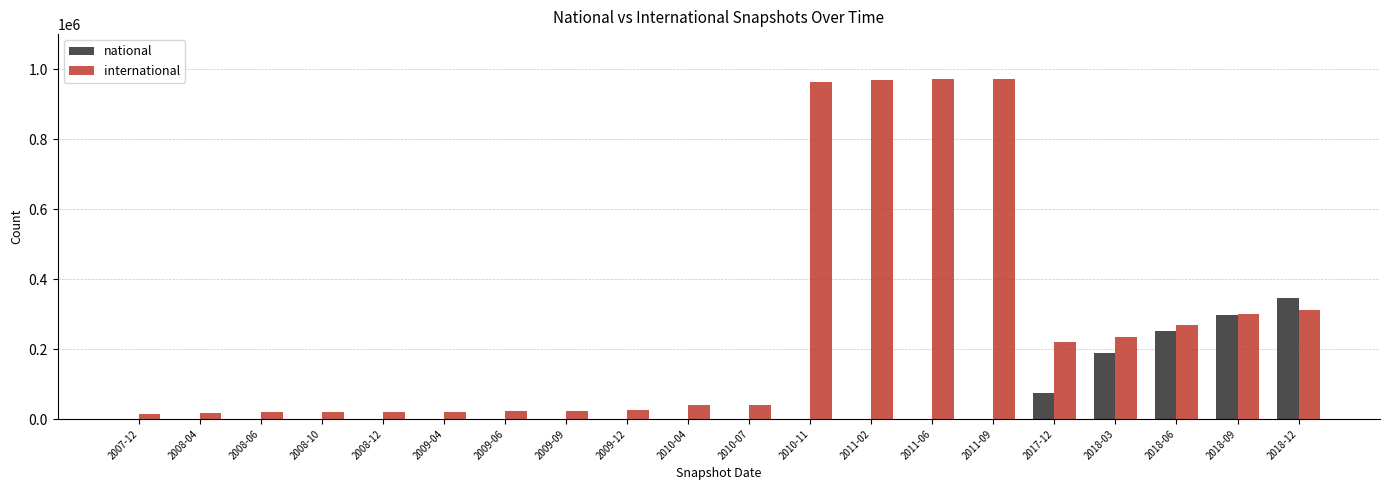

At which label is international closest to 493379?

2018-12